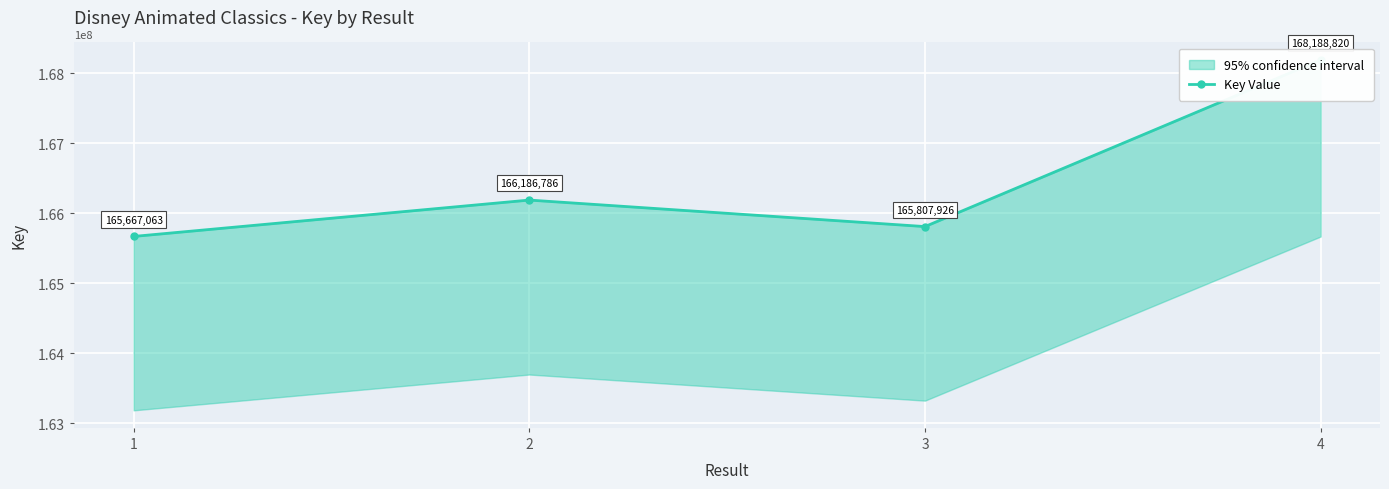

What is the sum of all values?

665850595